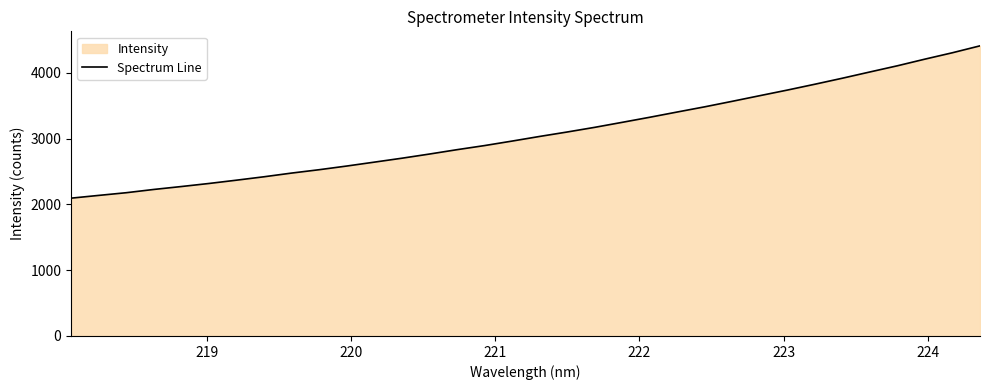

What is the smallest value displayed?

2095.1